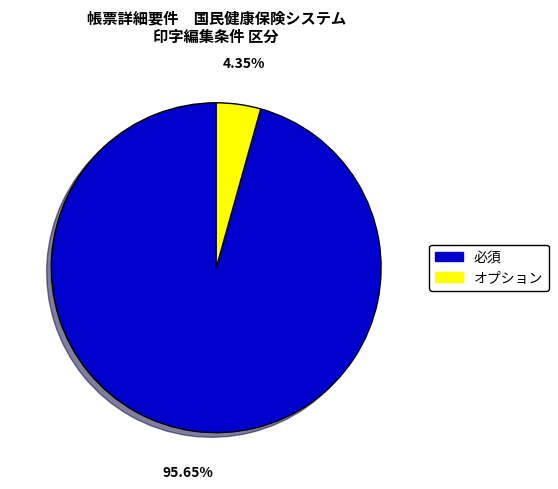

Is there any slice that represents more than half of the pie?

Yes